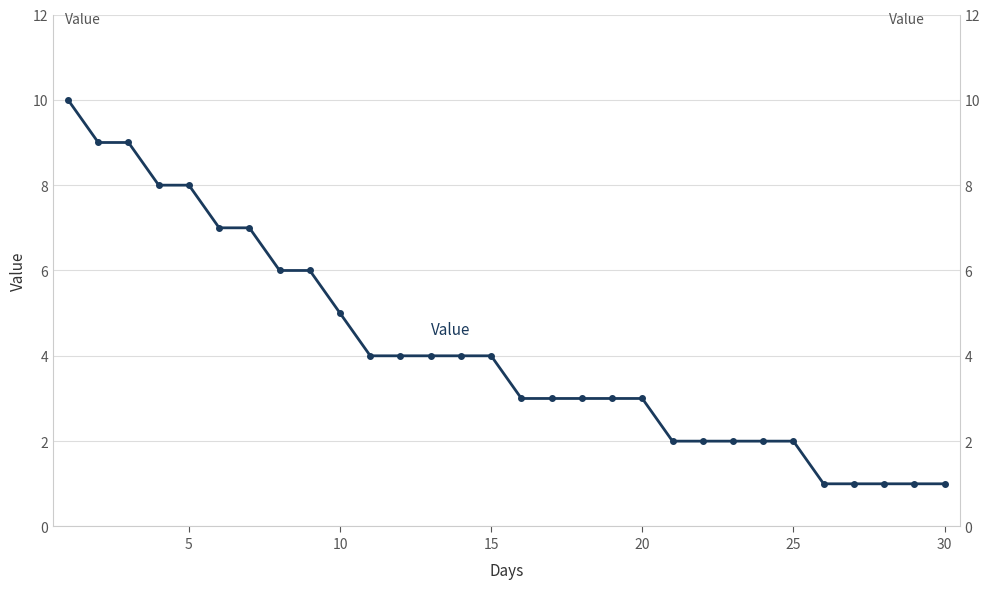

How many categories are shown in the chart?

30